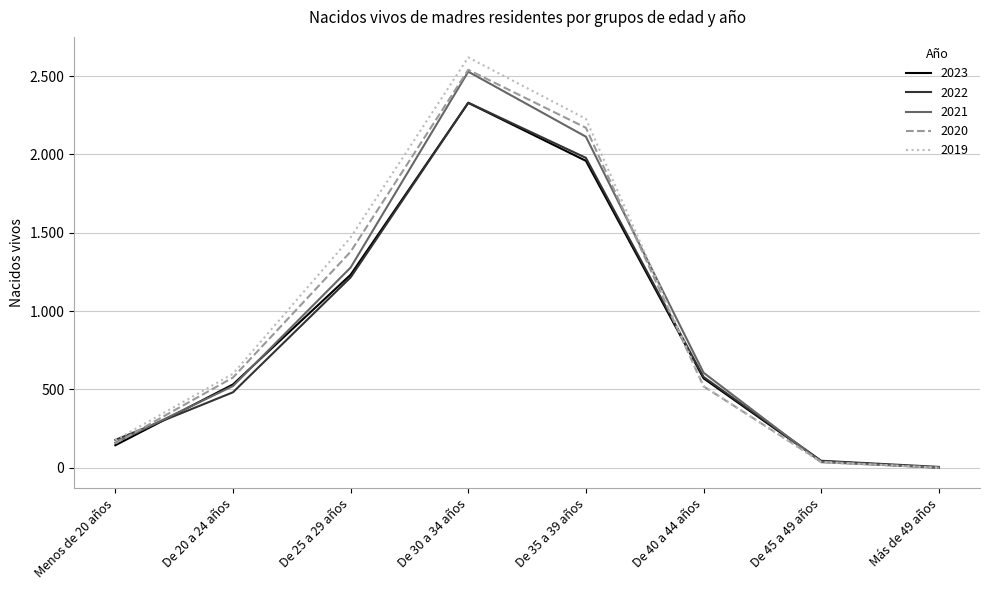

What is the sum of all 2021 values?

7246